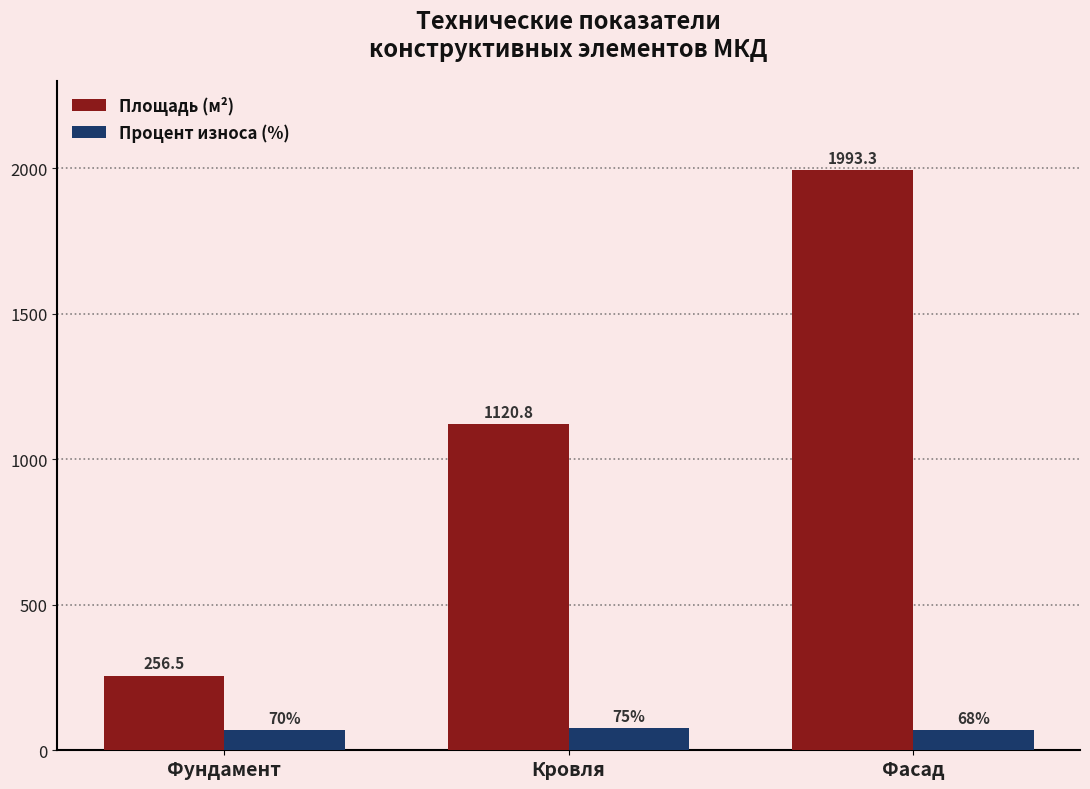

Which category has the highest value across all series?

Фасад